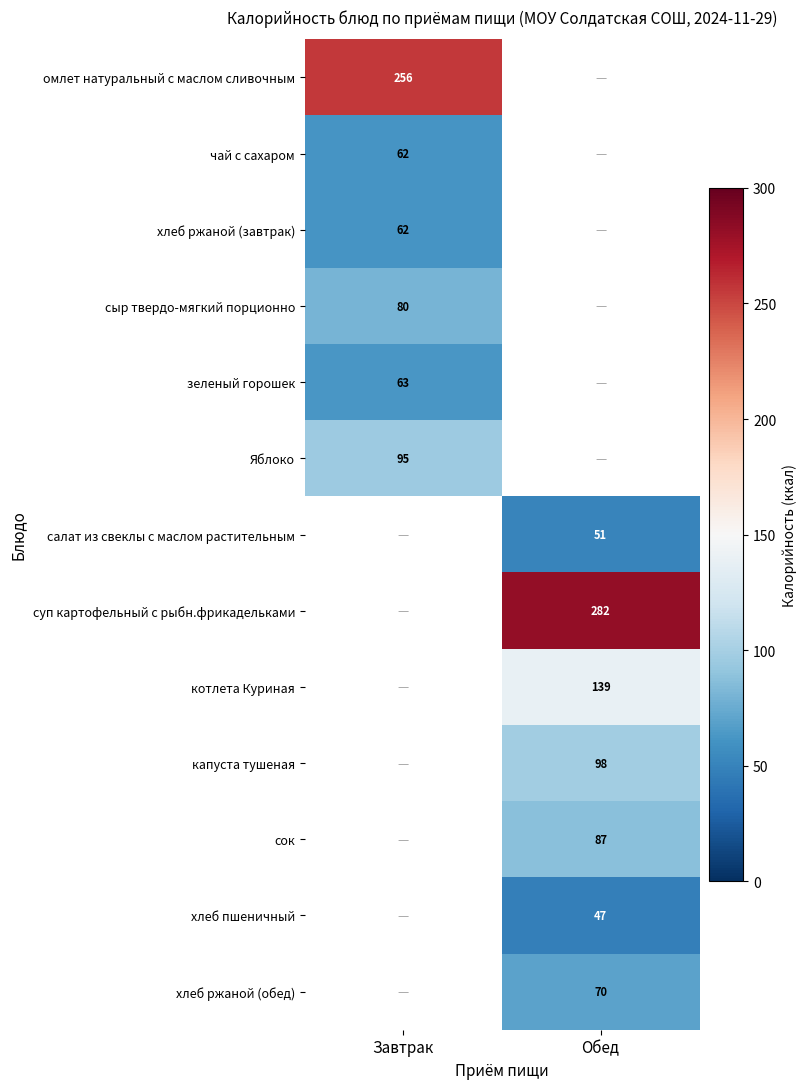

At how many categories does at least one series exceed 210?

2